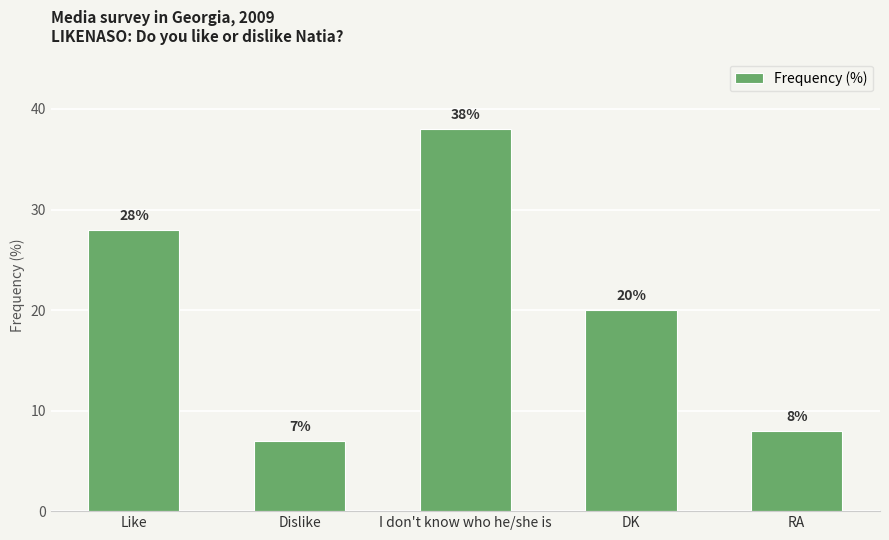

List the labels in order of value, smallest first.

Dislike, RA, DK, Like, I don't know who he/she is